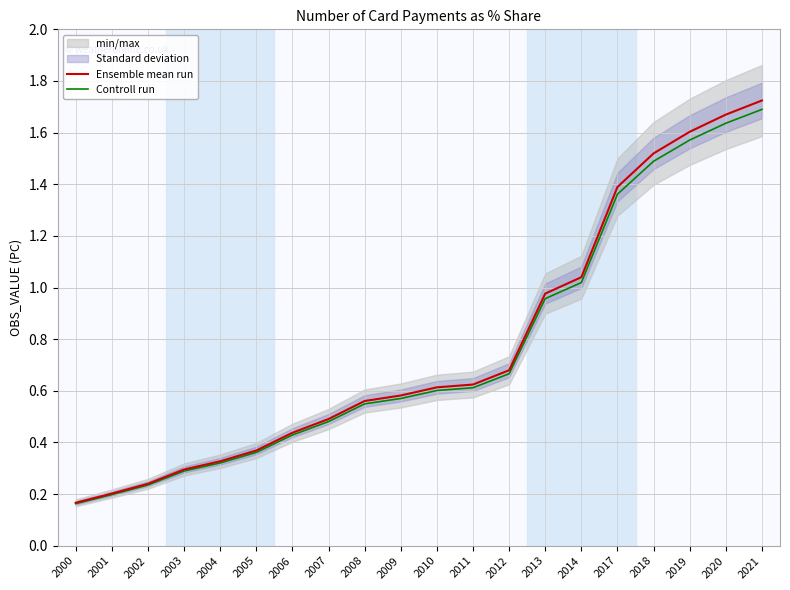

What is the lowest value of the Controll run series?

0.2